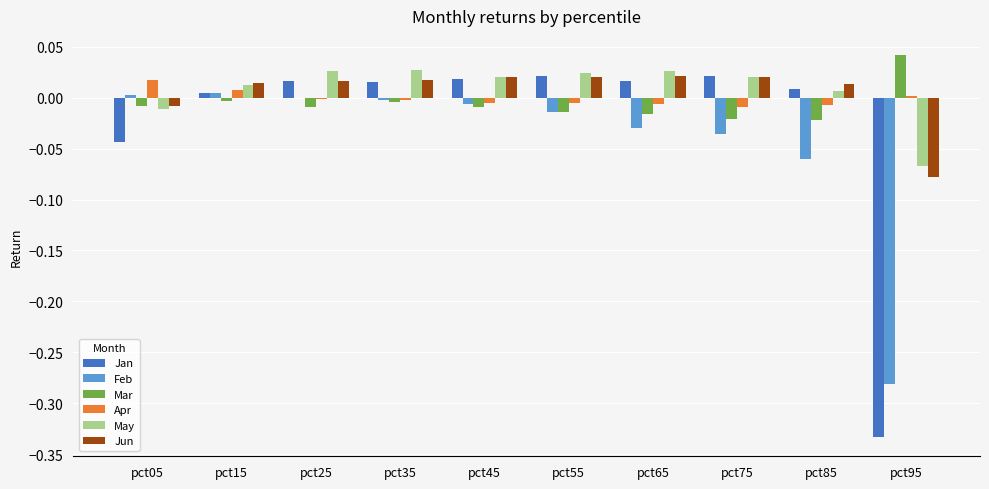

What are all the series names shown in the legend?

Jan, Feb, Mar, Apr, May, Jun